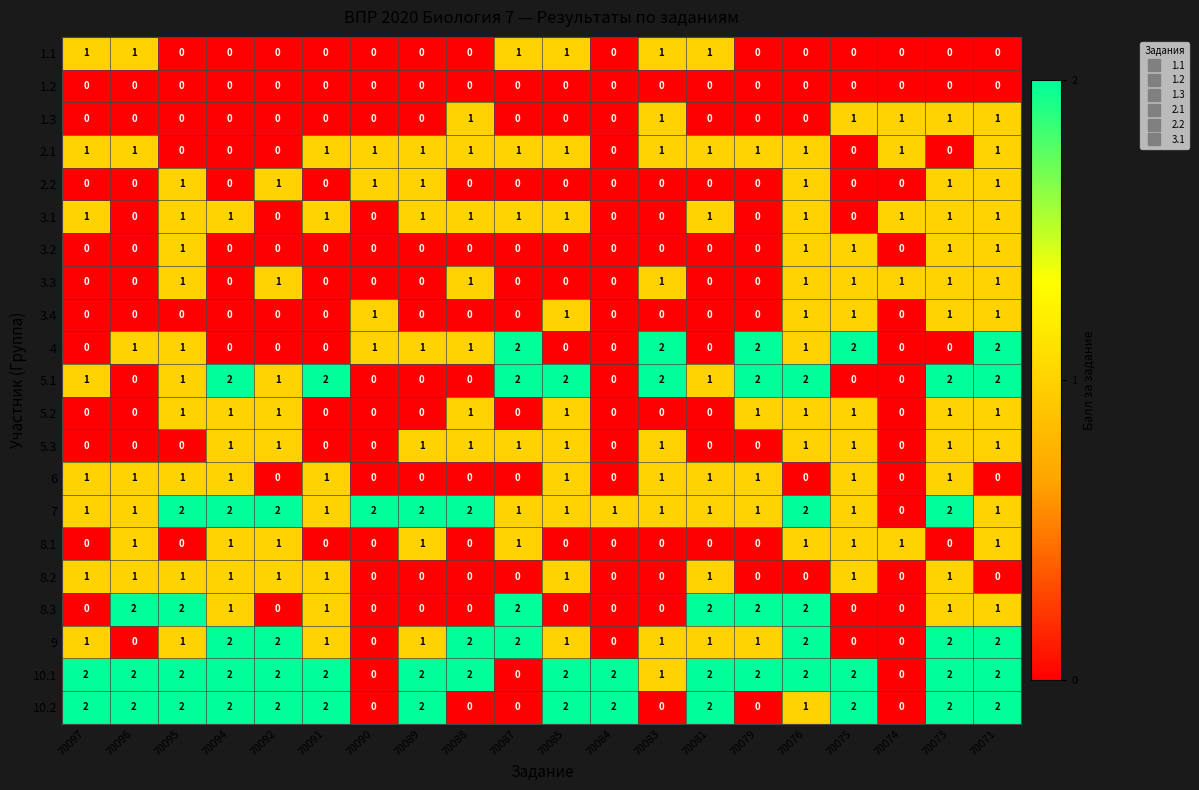

What is the total value across all series at 70090?

6